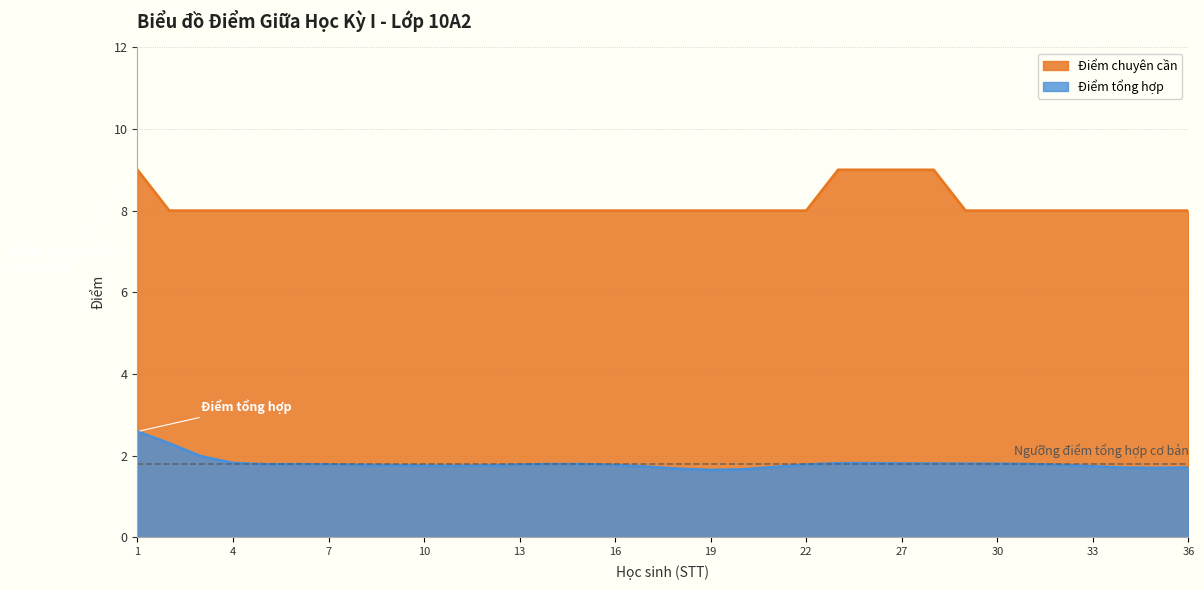

What are all the series names shown in the legend?

Điểm chuyên cần, Điểm tổng hợp